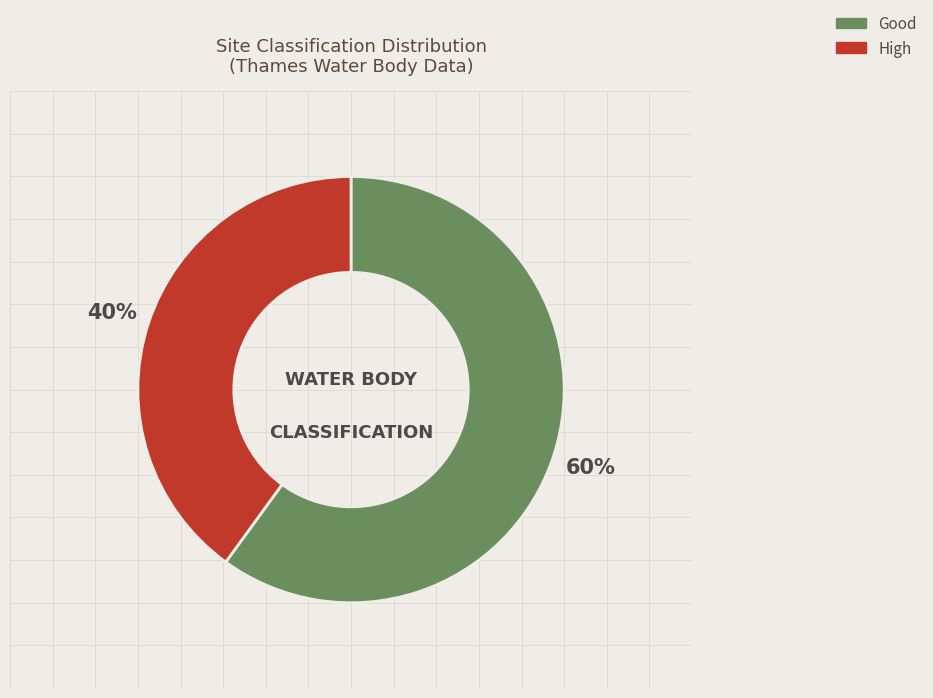

To the nearest percent, what is the difference between the largest and smallest slice percentages?

20%